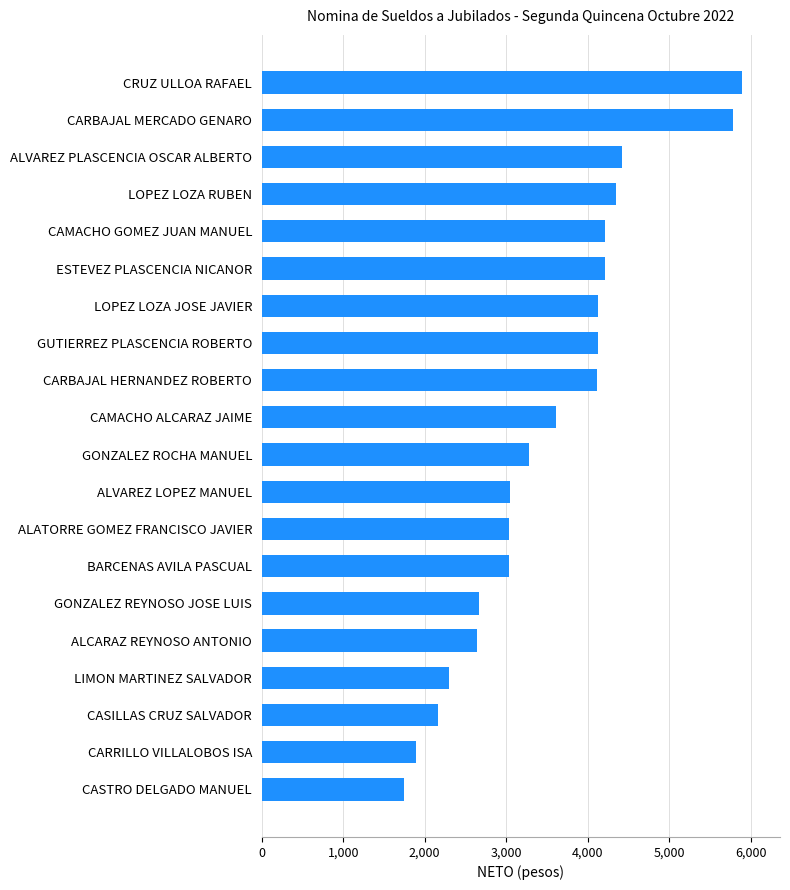

At which label is the value closest to 3816?

CAMACHO ALCARAZ JAIME